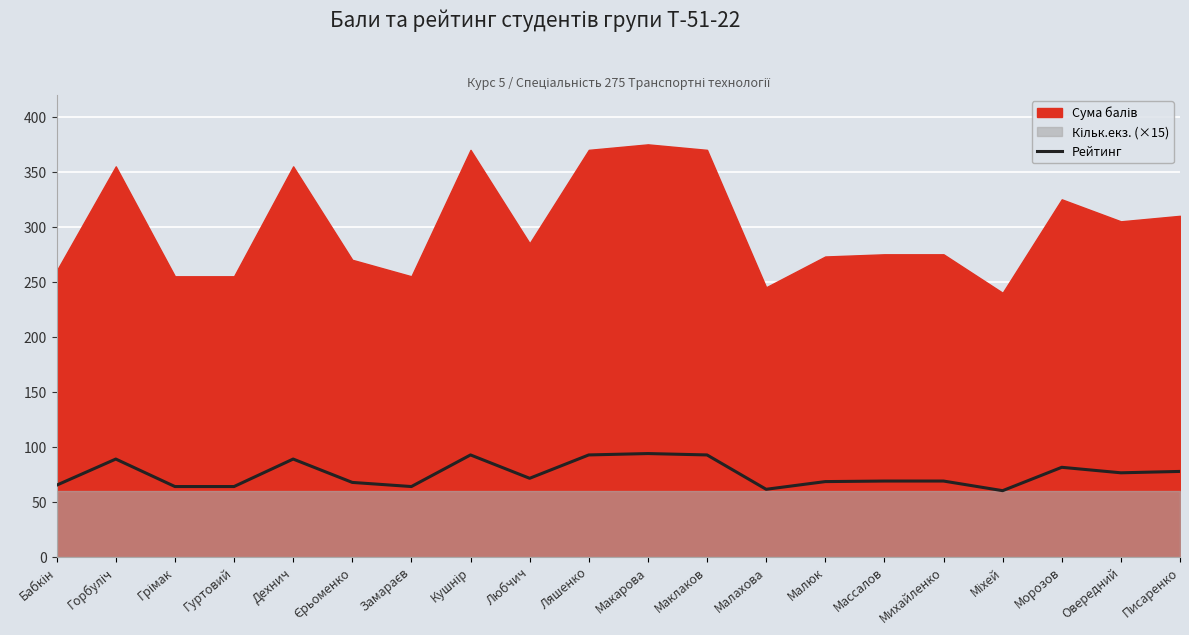

Reading right to left, transcribe all the data shown in this chart.

77.5	76.2	81.2	60.0	68.8	68.8	68.2	61.2	92.5	93.8	92.5	71.2	92.5	63.8	67.5	88.8	63.8	63.8	88.8	65.0